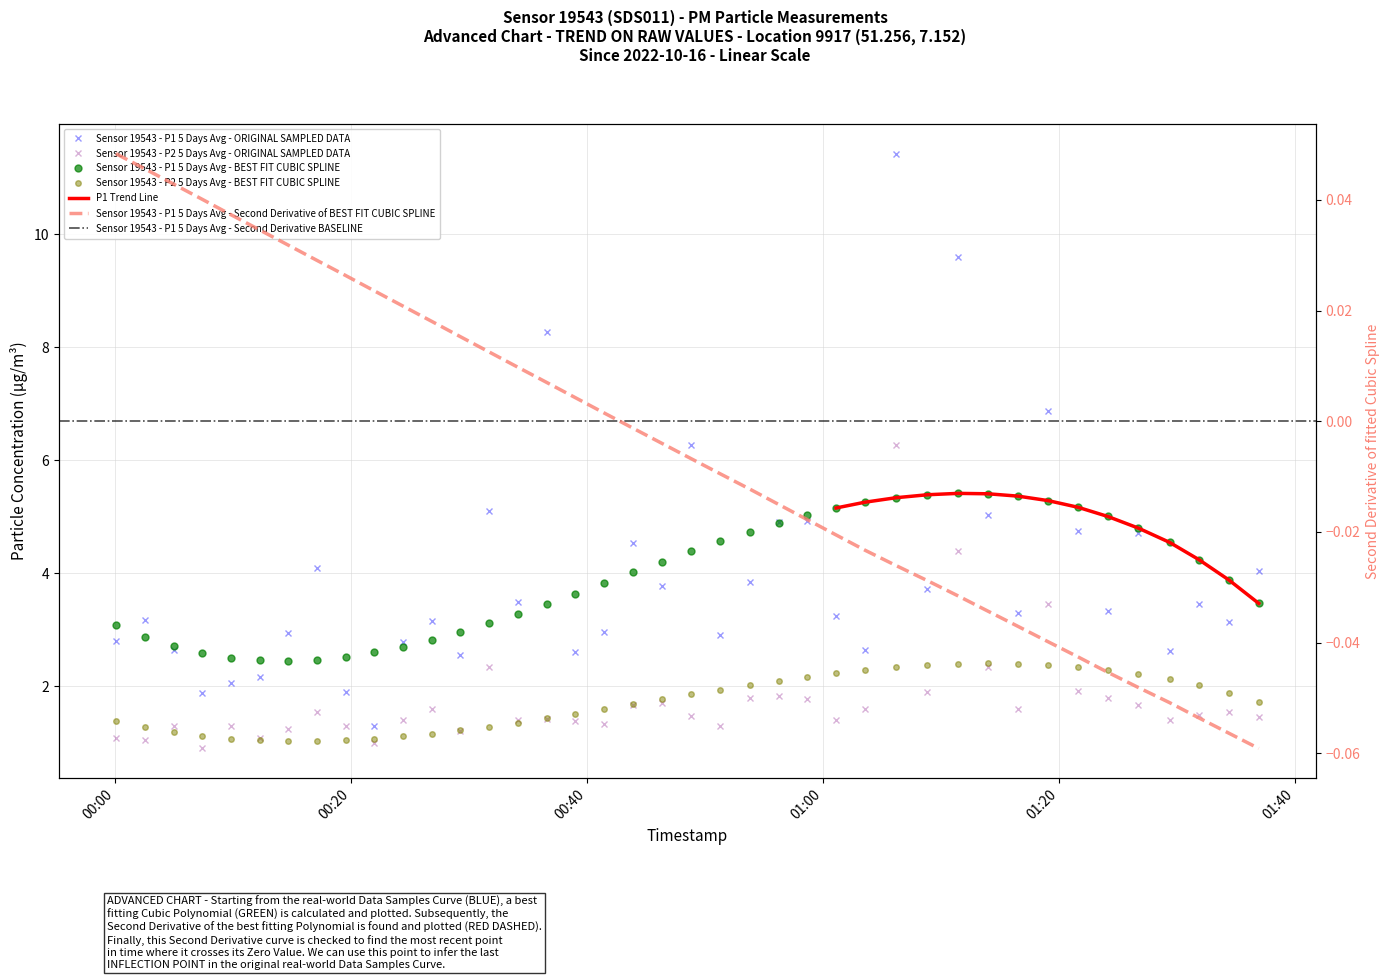

Which series has the largest total across all categories?

P1